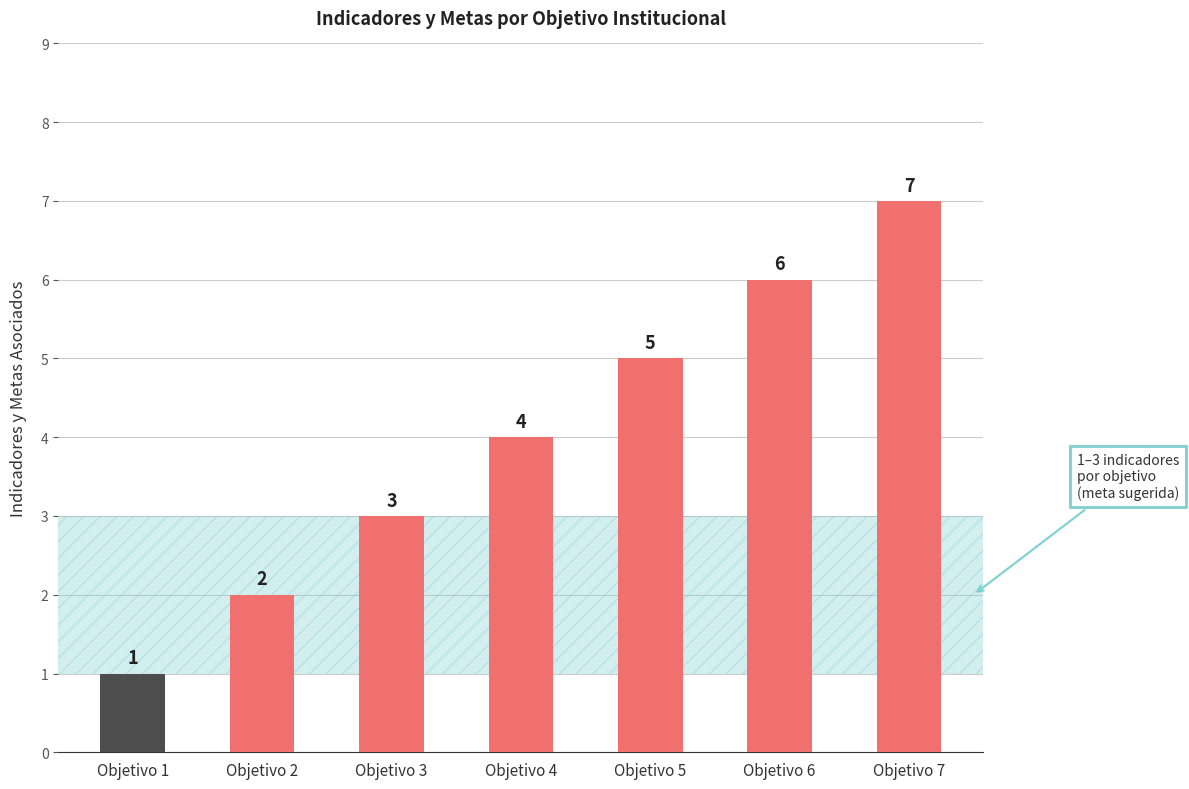

What is the difference between the values at Objetivo 7 and Objetivo 4?

3